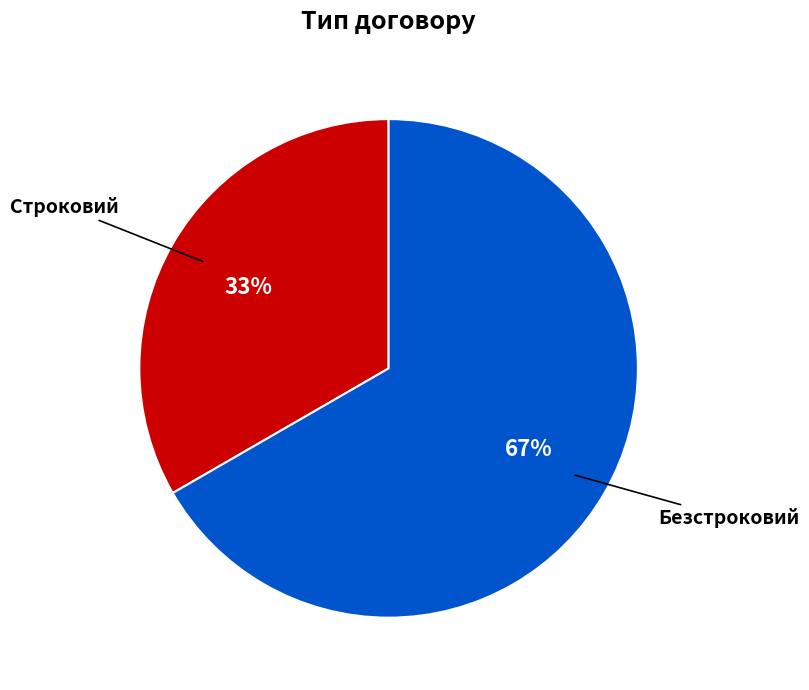

To the nearest percent, what is the average slice percentage?

50%